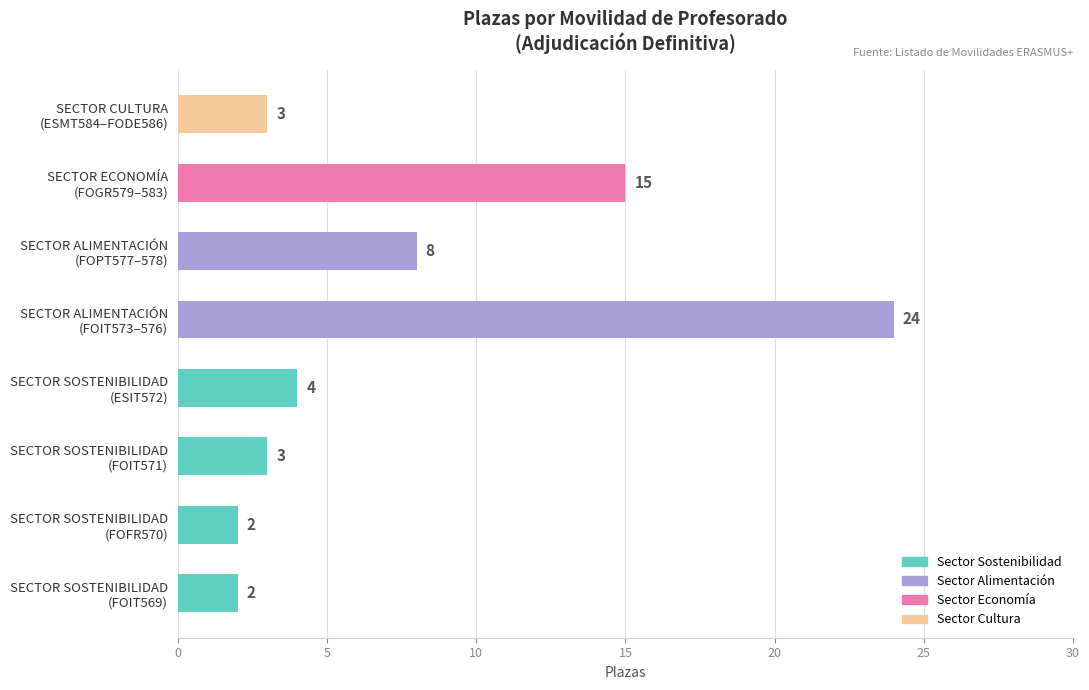

What is the greatest value displayed?

24